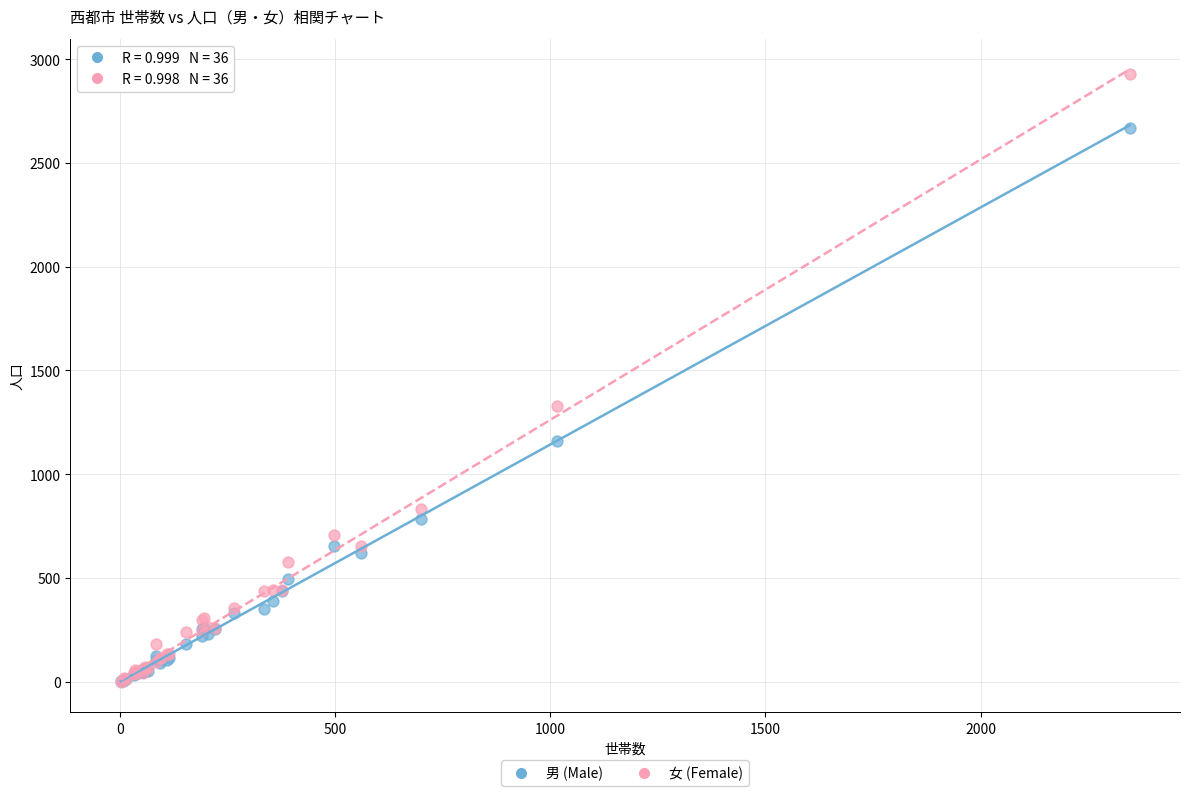

Across all series, what Y value is closest to 1465?

1330